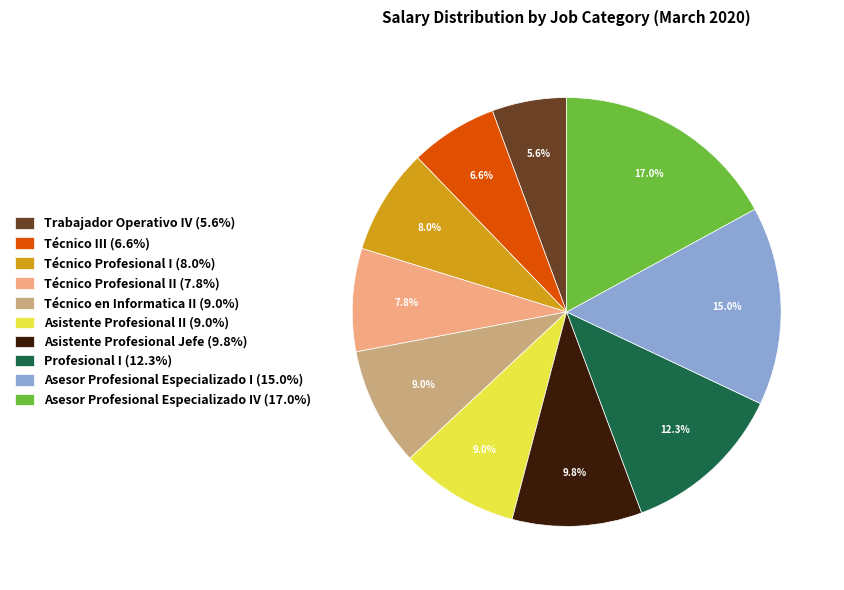

Is there a majority slice in this chart?

No